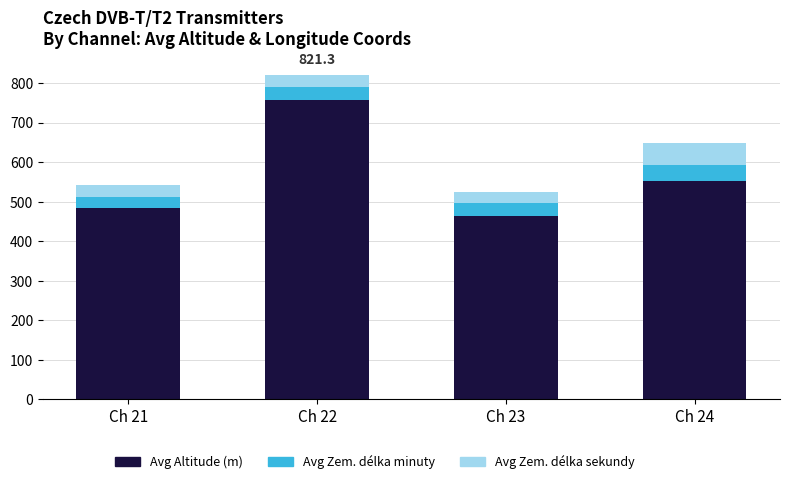

What are all the series names shown in the legend?

Avg Altitude (m), Avg Zem. délka minuty, Avg Zem. délka sekundy